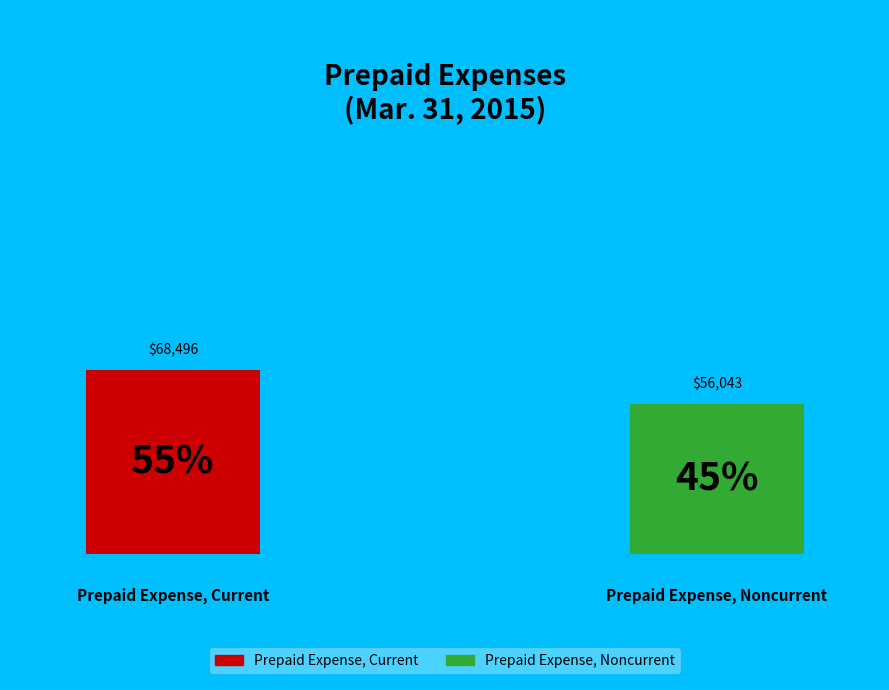

Combined, what portion of the pie is Prepaid Expense, Noncurrent and Prepaid Expense, Current?

100.0%